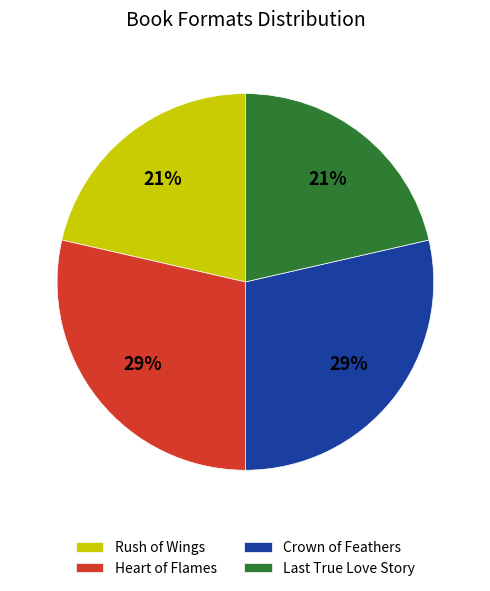

Is it true that Crown of Feathers is 16% of the pie?

False